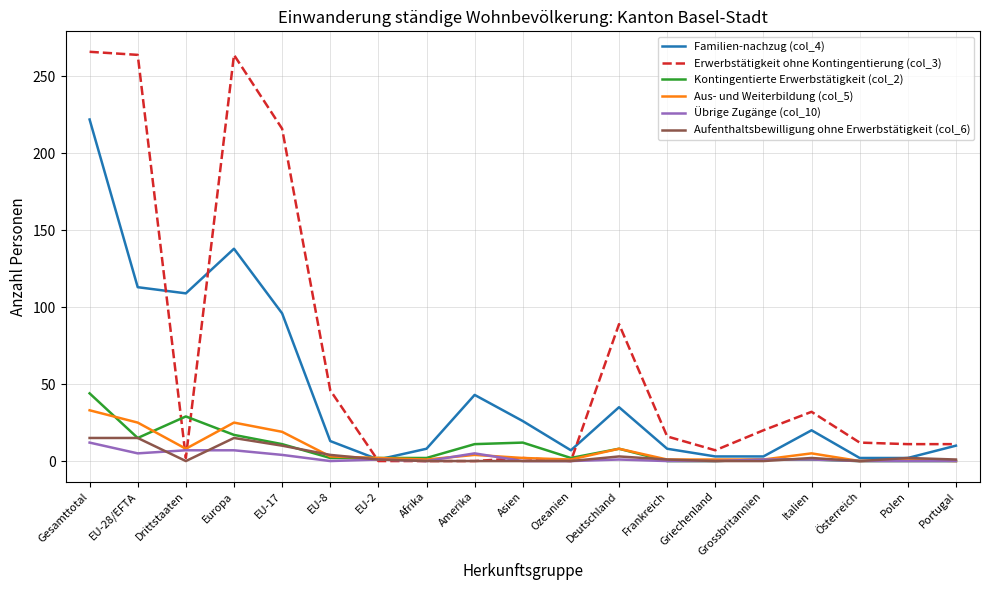

Rank the series at Gesamttotal from lowest to highest value.

Übrige Zugänge (col_10), Aufenthaltsbewilligung ohne Erwerbstätigkeit (col_6), Aus- und Weiterbildung (col_5), Kontingentierte Erwerbstätigkeit (col_2), Familien-nachzug (col_4), Erwerbstätigkeit ohne Kontingentierung (col_3)